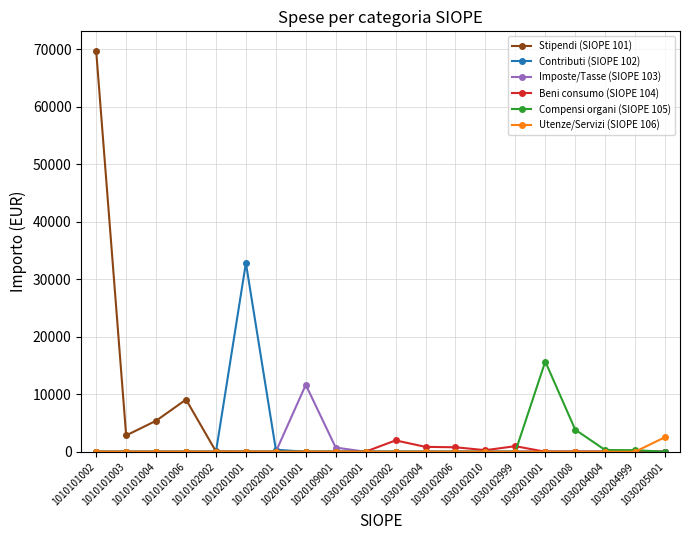

What is the value of the Stipendi (SIOPE 101) point at the 2nd from the left?

2838.7